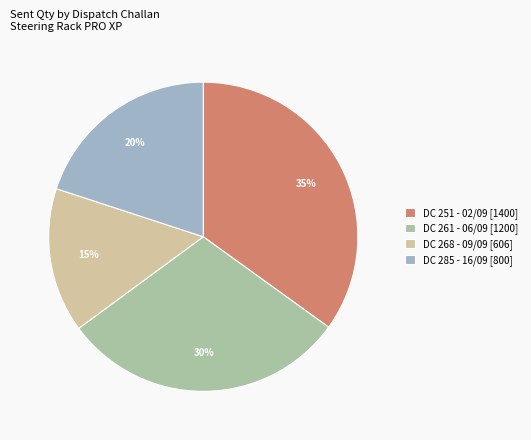

To the nearest percent, what percentage of the pie is DC 251 - 02/09 [1400]?

35%